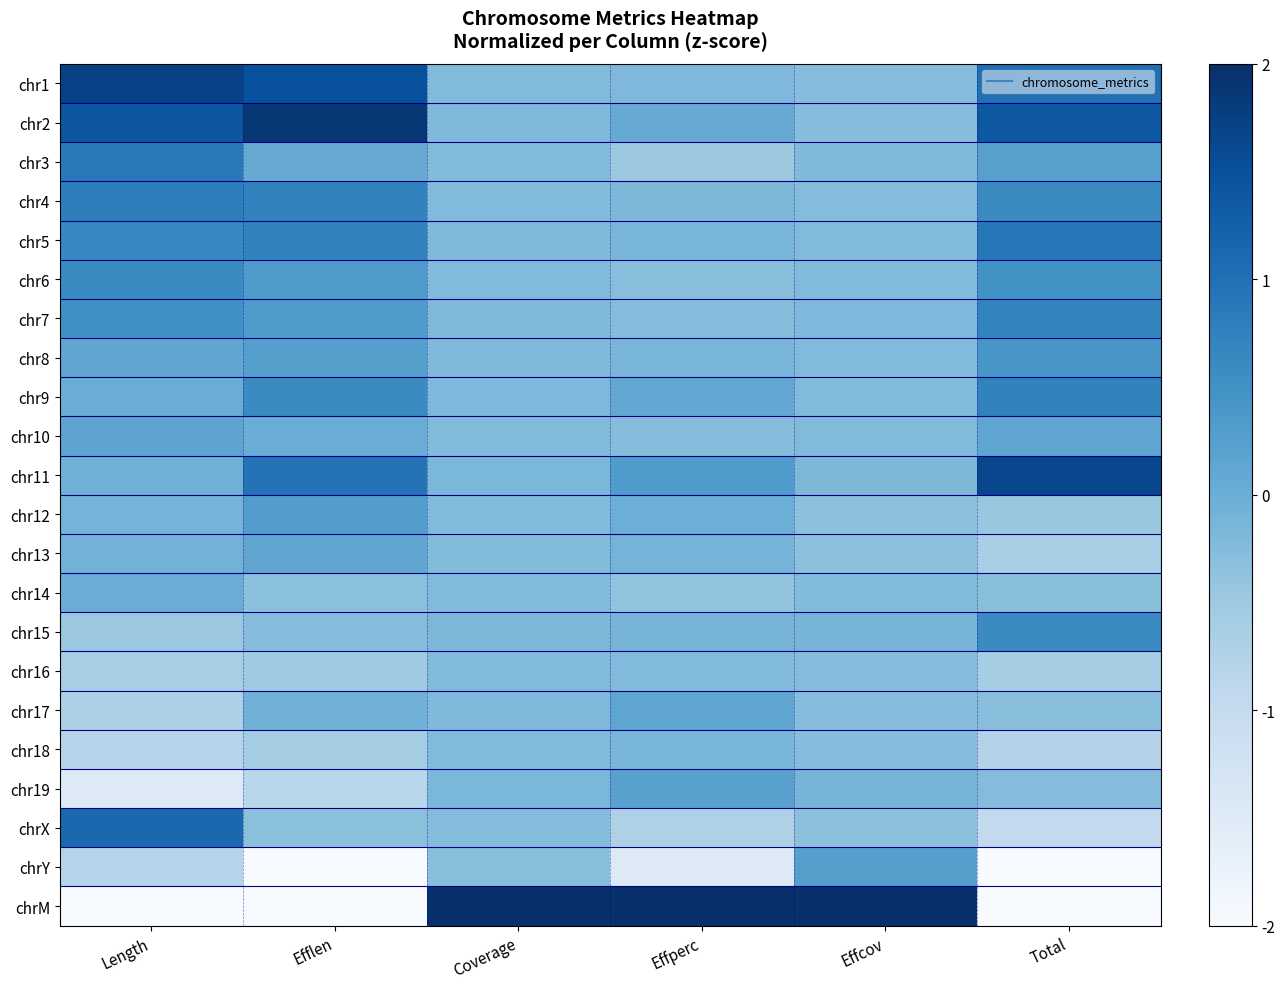

What is the minimum value shown in the chart?

-3.0